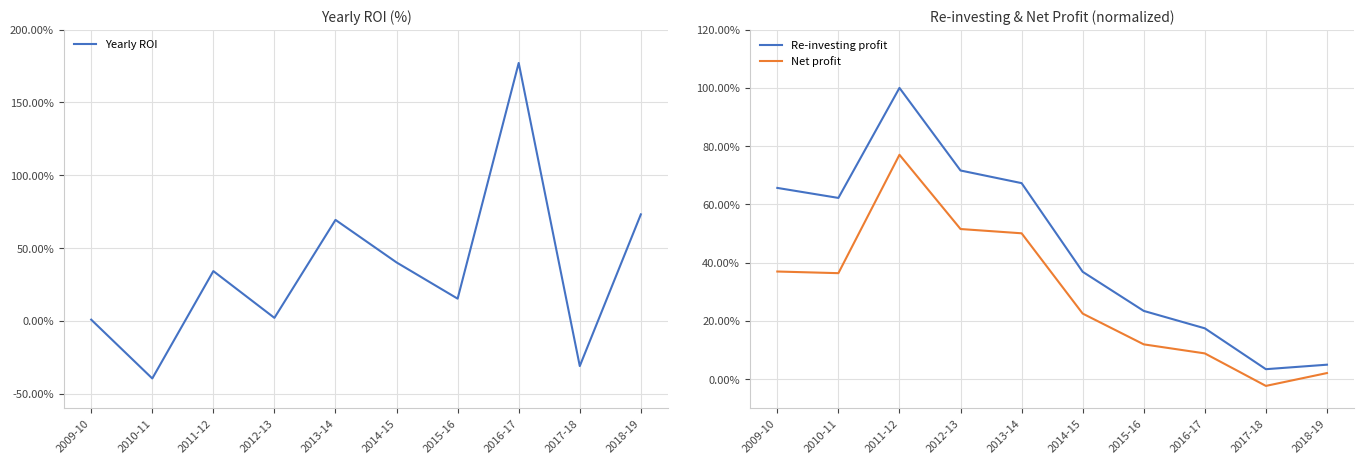

Where is the first local minimum for Re-investing profit?

2010-11